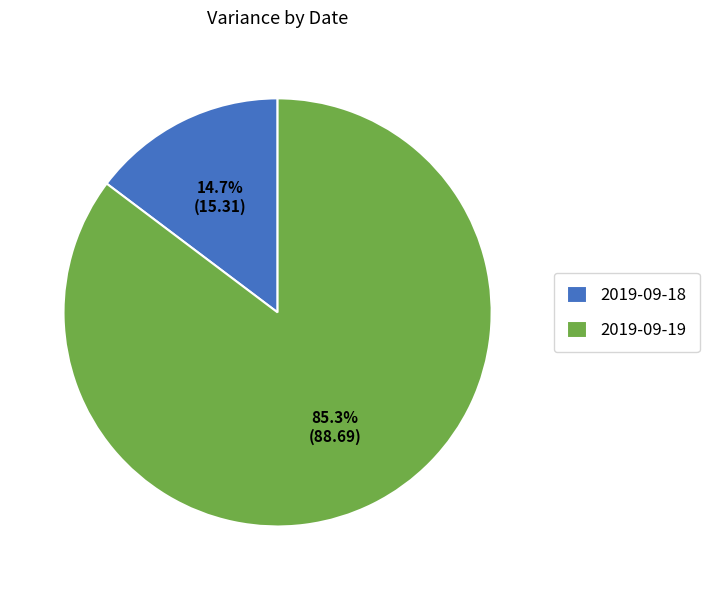

Which category has the biggest portion of the pie?

2019-09-19